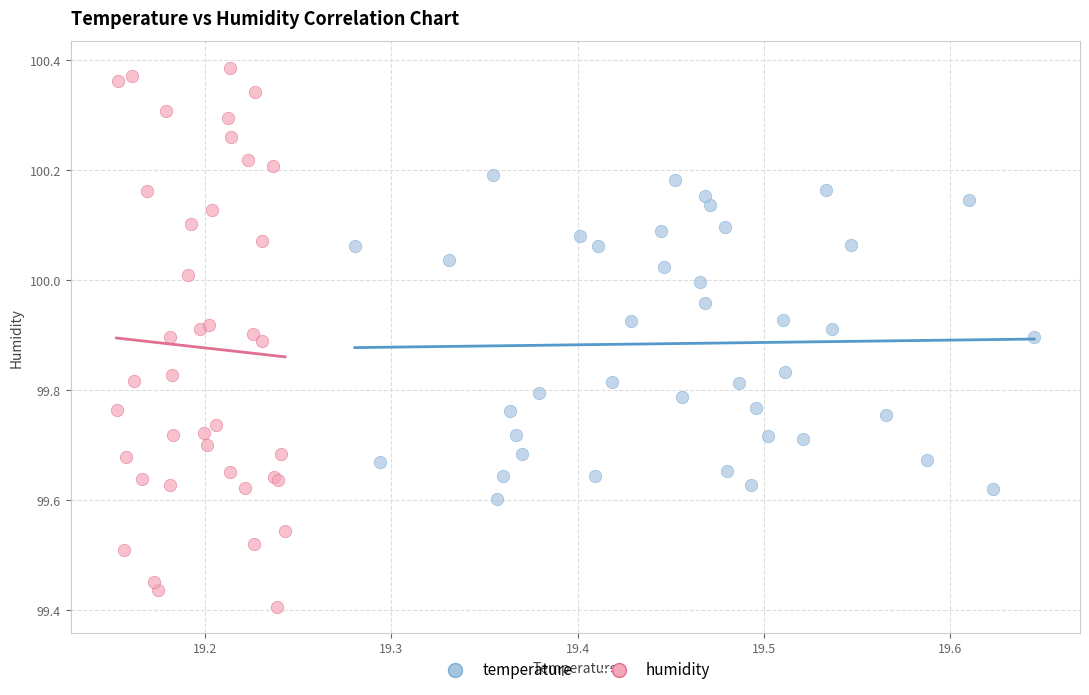

Which series has the widest spread of Y values?

humidity